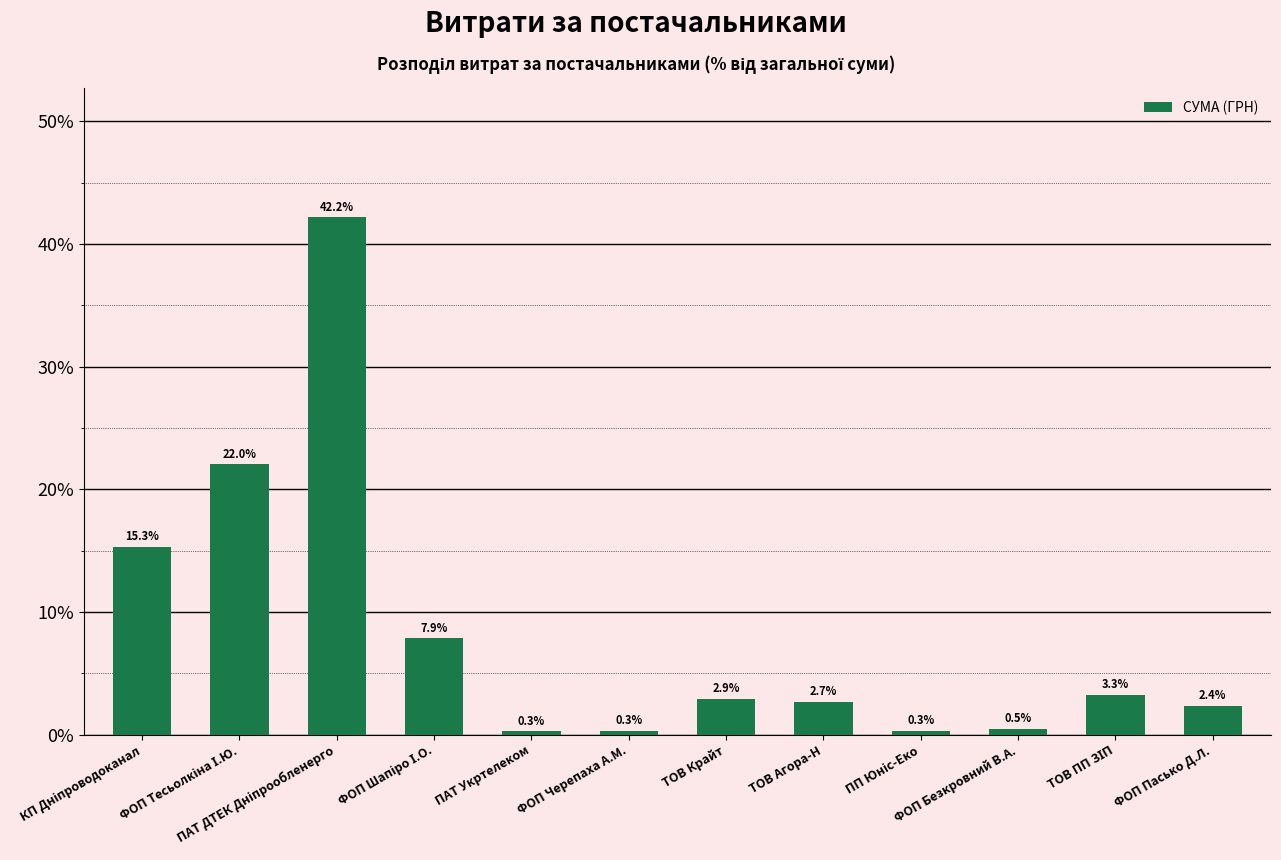

What is the maximum value shown in the chart?

42.2